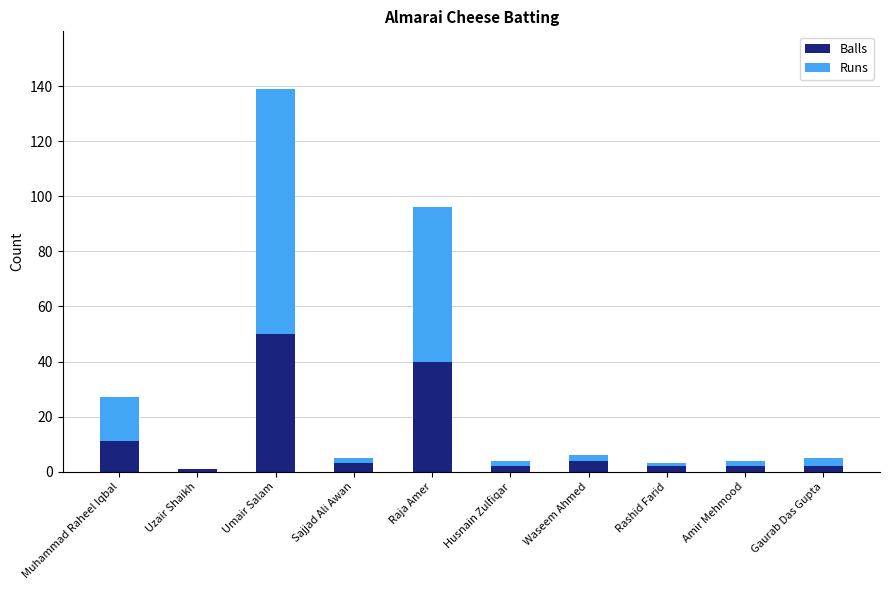

Is it true that Balls equals 11 at Muhammad Raheel Iqbal?

True